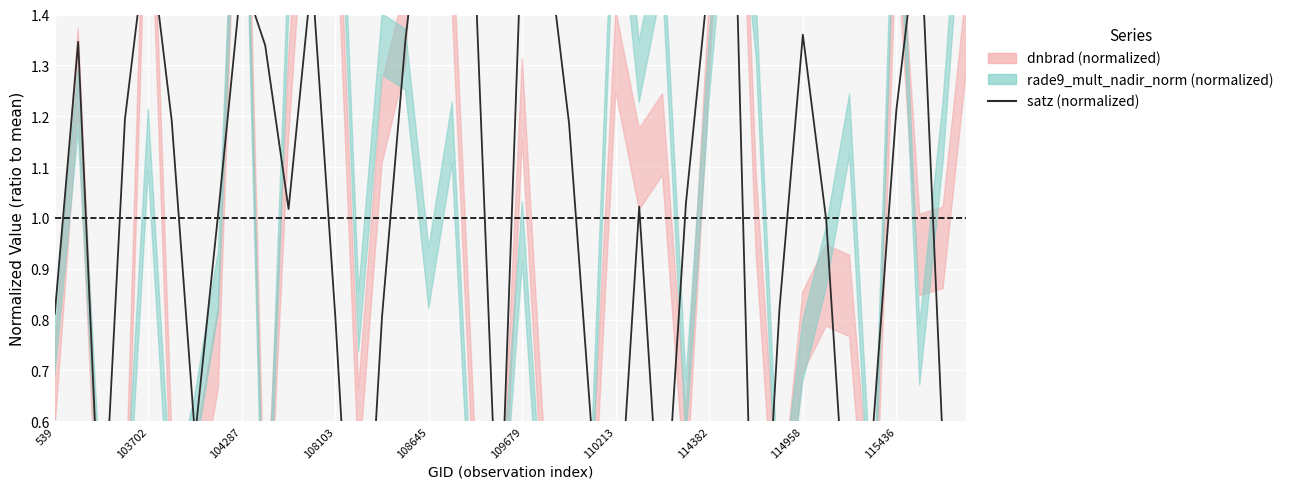

Is it true that the value at 114958 is 2.2?

False